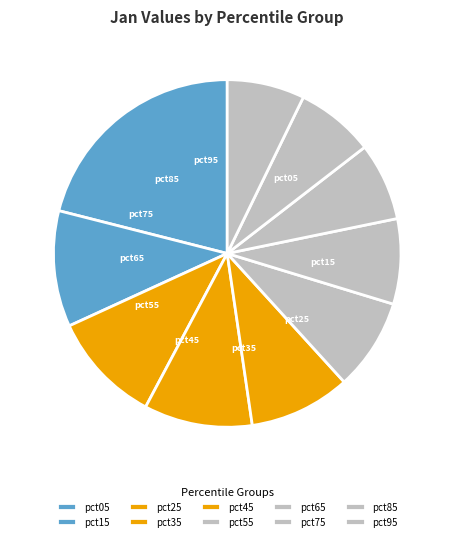

Which category has the smallest portion of the pie?

pct95